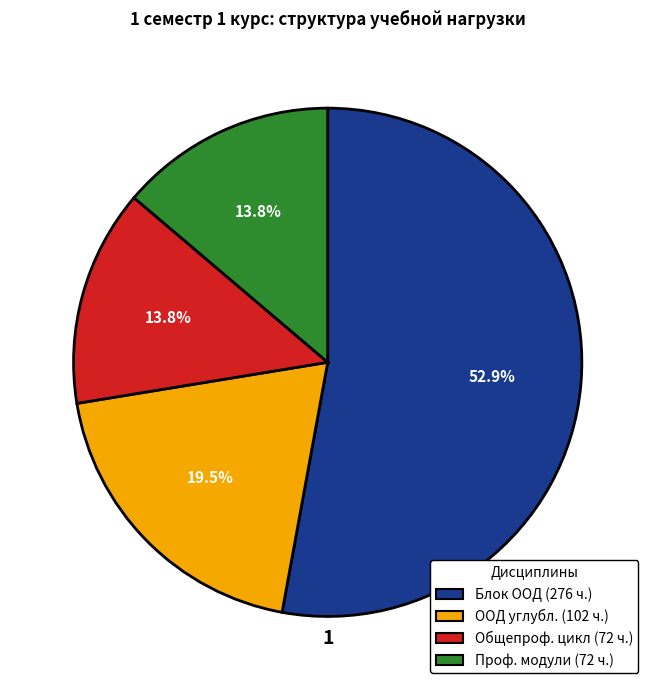

Is there a majority slice in this chart?

Yes